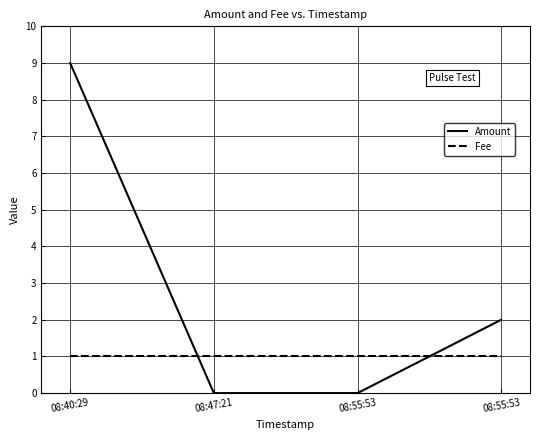

Is the value of Amount at 08:40:29 greater than the value of Fee at 08:47:21?

Yes